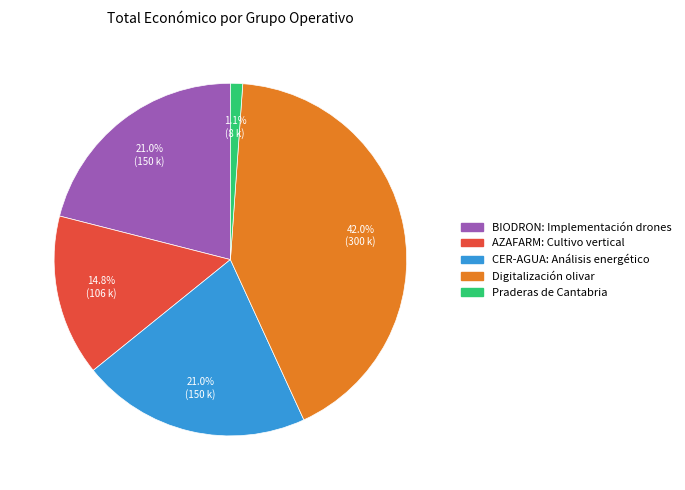

What is the largest slice in the pie chart?

Digitalización olivar